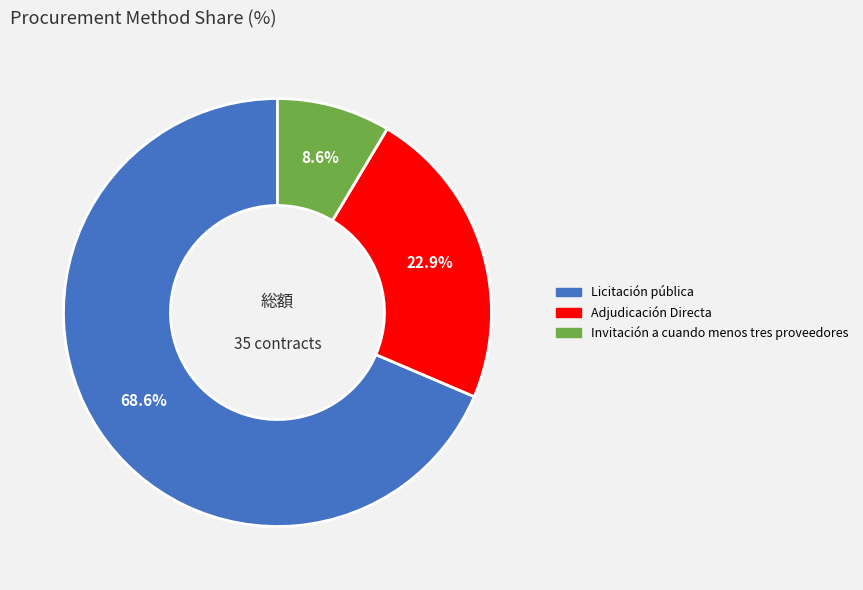

What is the ratio of the value at Licitación pública to the value at Adjudicación Directa?

3.0